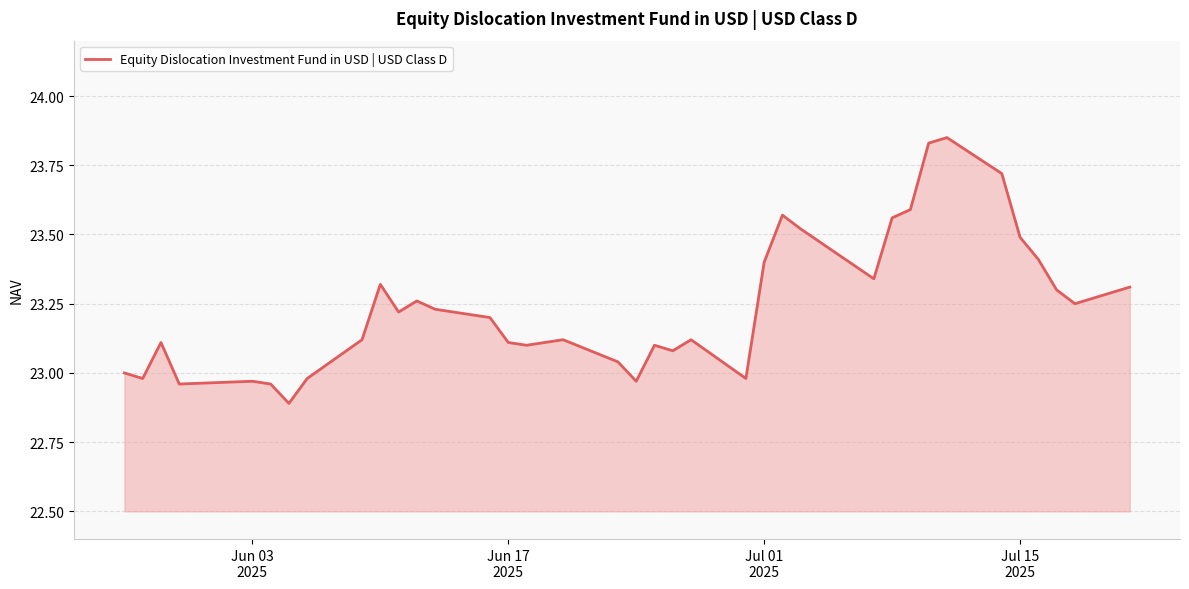

What is the difference between the maximum and minimum values?

1.0